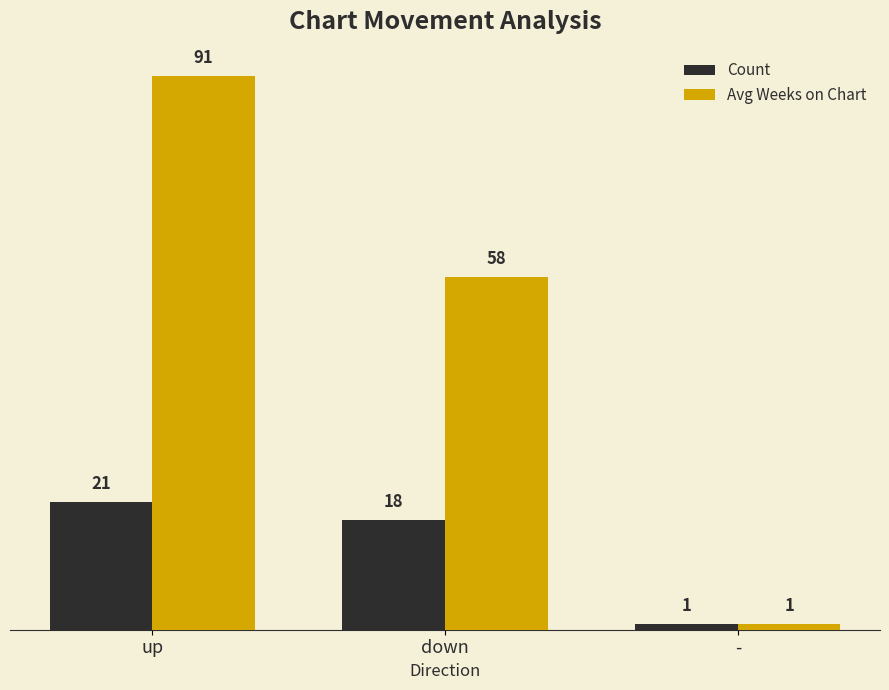

Rank the series at down from highest to lowest value.

Avg Weeks on Chart, Count